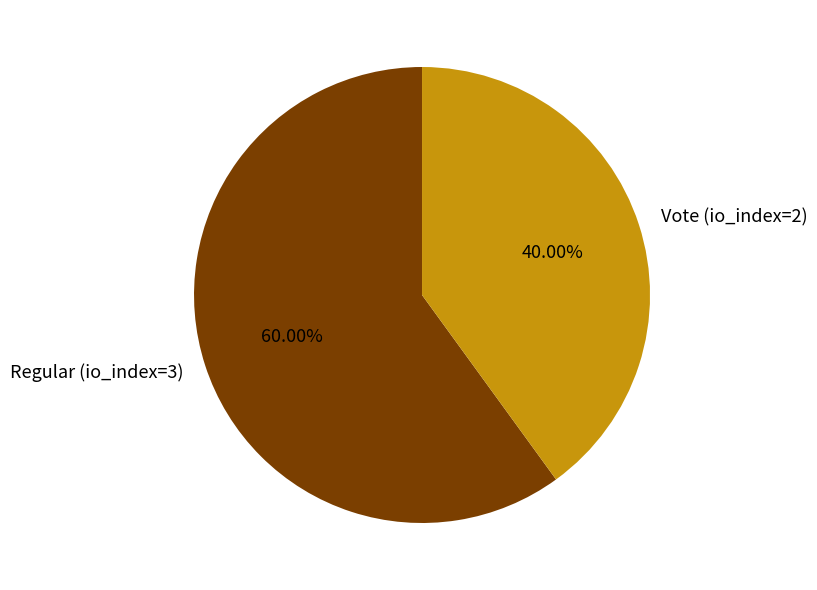

What percentage is the Regular (io_index=3) slice, to the nearest percent?

60%